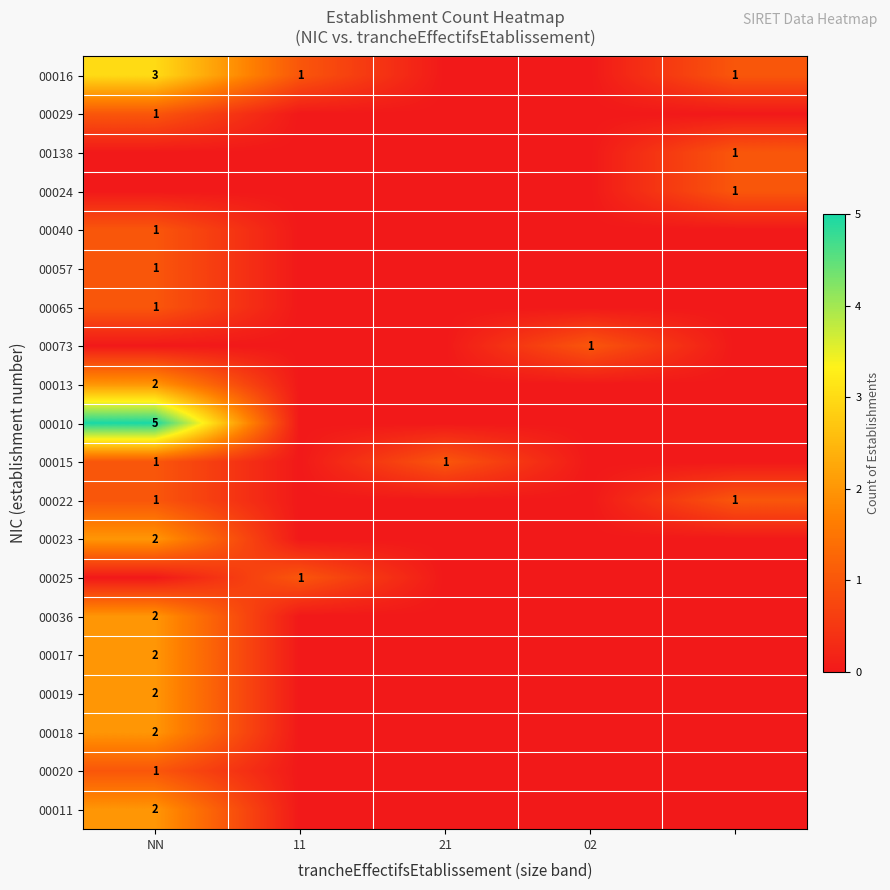

Is it true that 00010 equals 5 at NN?

True